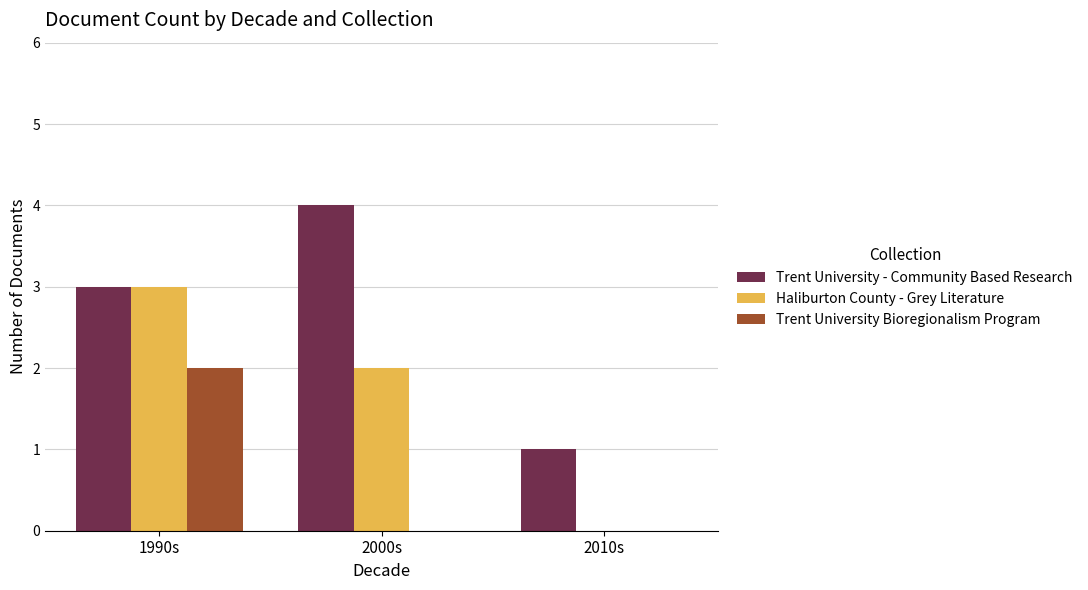

Are the bars grouped side by side (vs. stacked)?

Yes